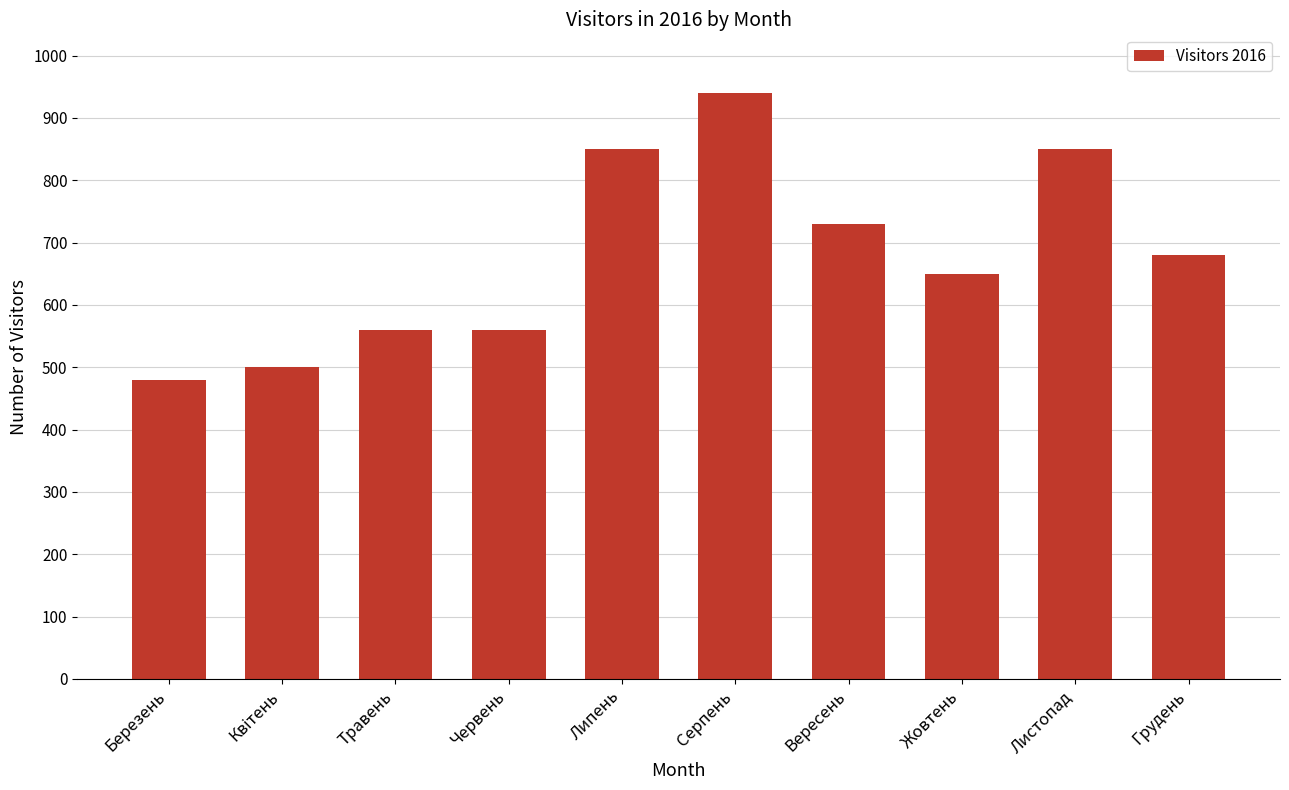

What is the label of the 3rd bar from the right?

Жовтень